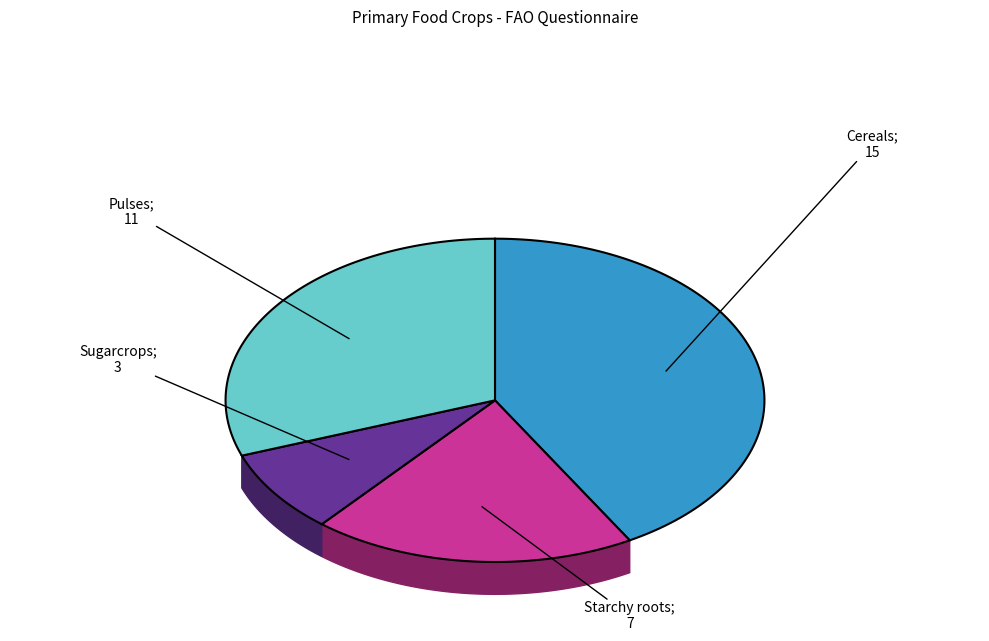

What is the ratio of the value at Starchy roots to the value at Sugarcrops?

2.3